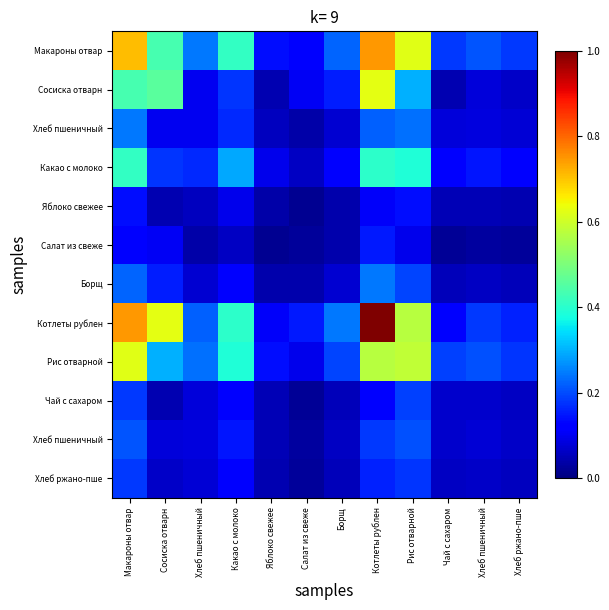

Count the number of data series in this chart.

12